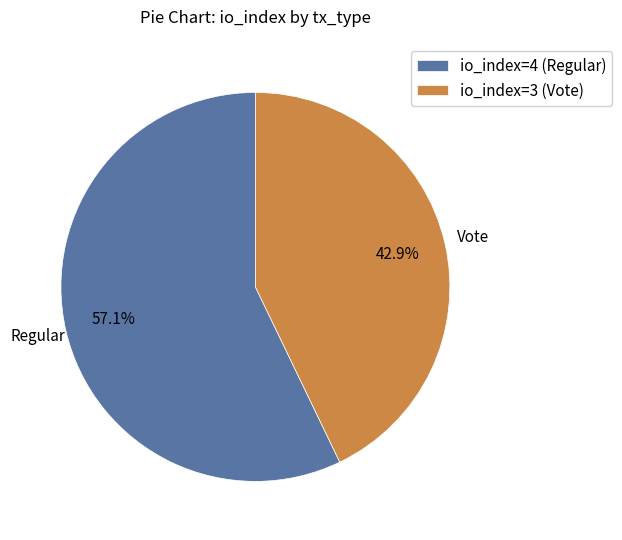

To the nearest percent, what is the difference between the io_index=3 (Vote) and io_index=4 (Regular) slice percentages?

14%